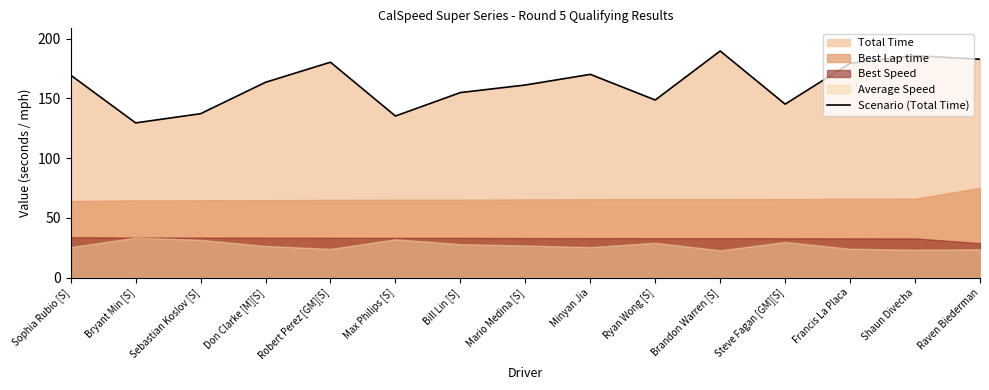

Approximately how many times larger is the value at Bill Lin [S] compared to Steve Fagan [GM][S]?

1.1